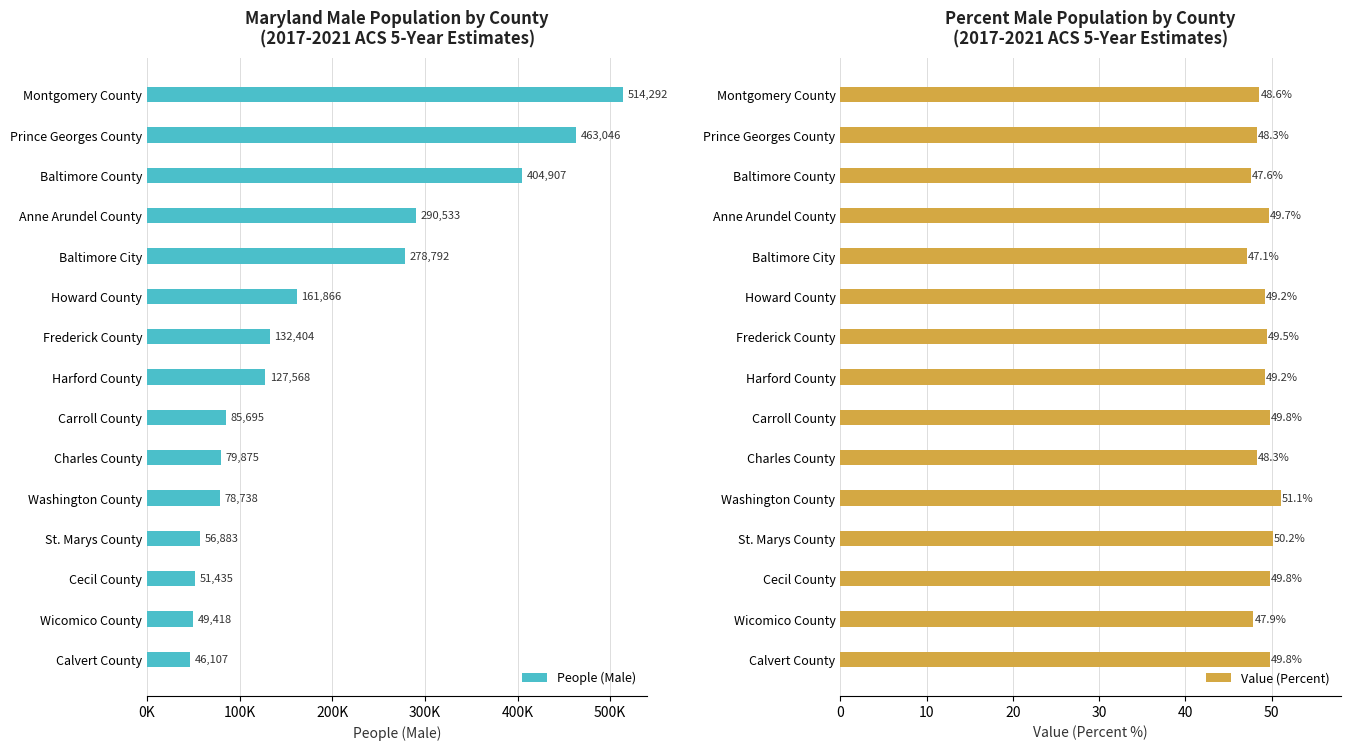

What is the smallest value displayed?

47.1